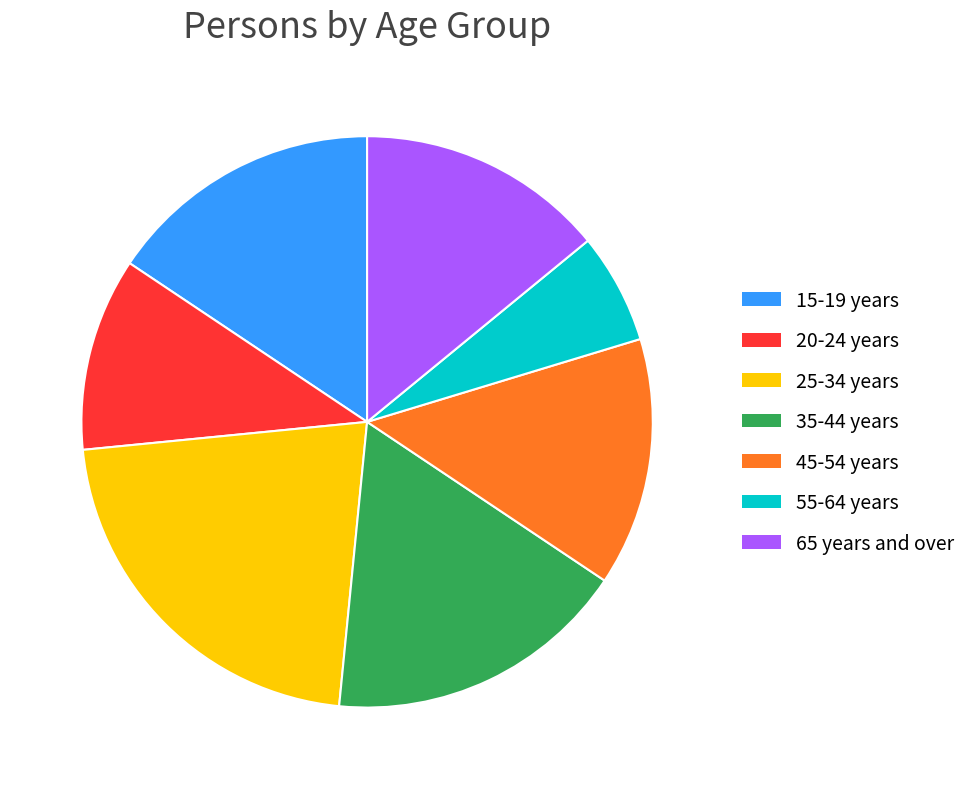

Count the number of slices in the pie.

7